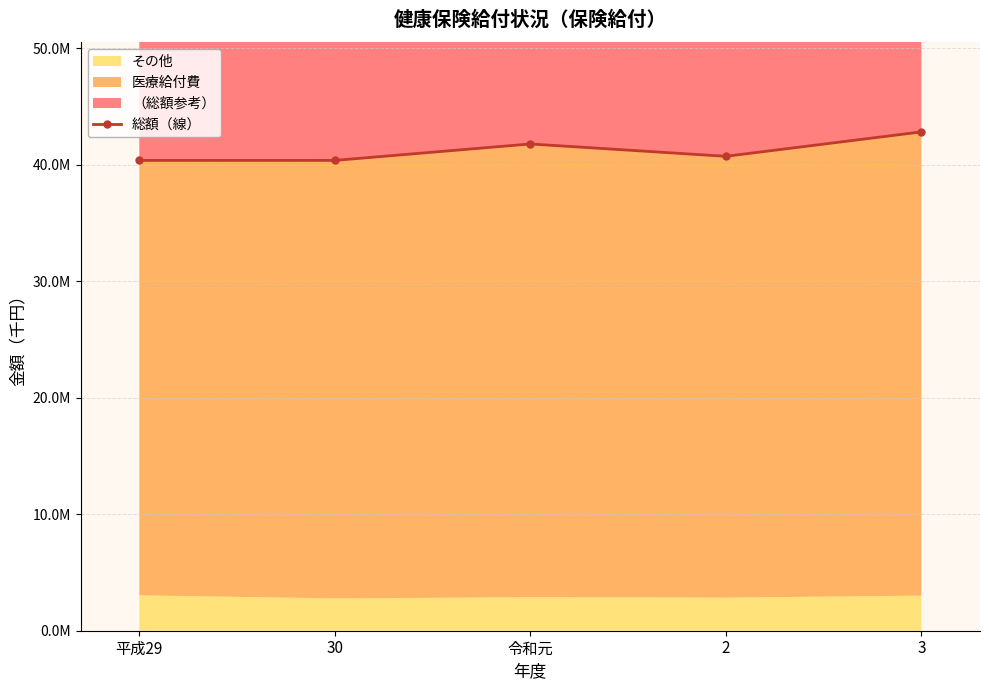

Approximately how many times larger is the value at 平成29 compared to 30?

1.0